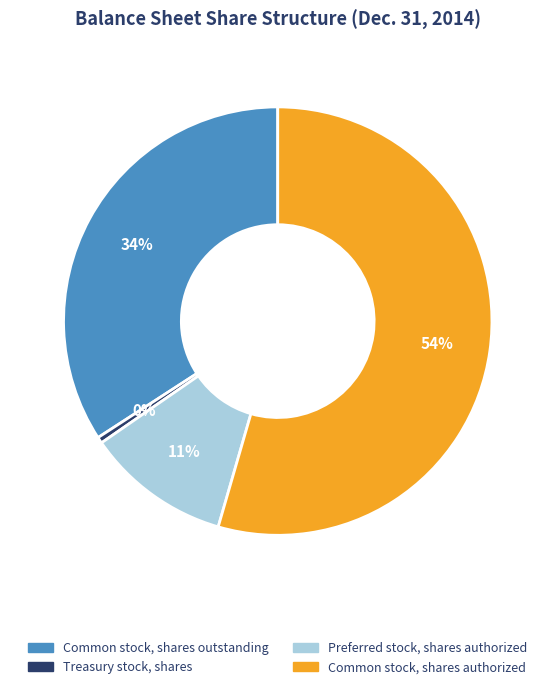

Which has a higher value, Treasury stock, shares or Preferred stock, shares authorized?

Preferred stock, shares authorized